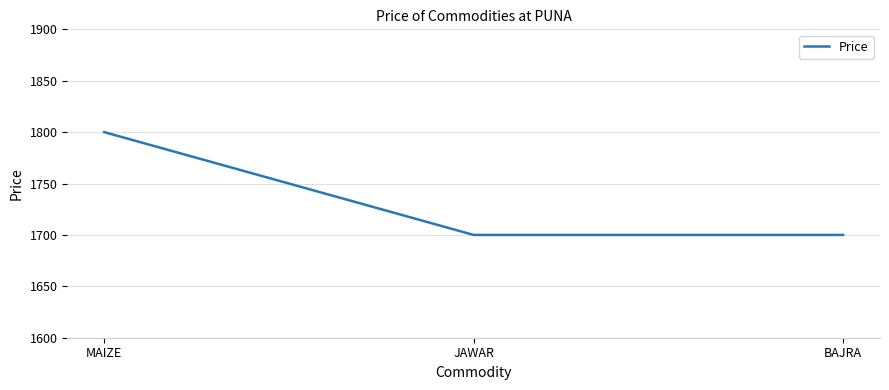

The chart shows a value of 606 at MAIZE. True or false?

False